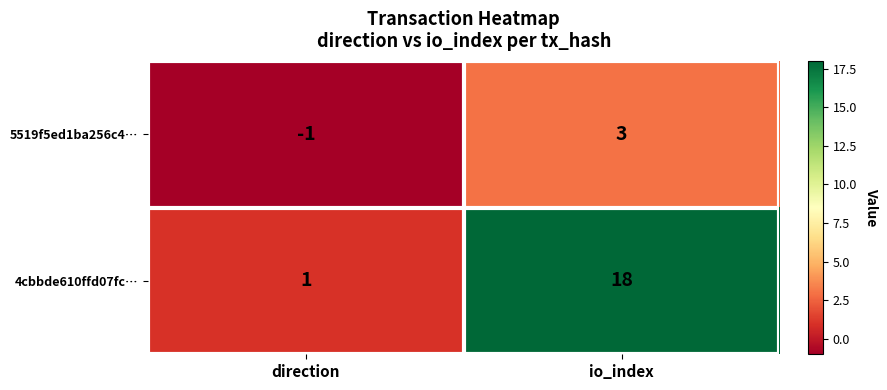

True or false: 4cbbde610ffd07fc… has a value of 0 at direction.

False